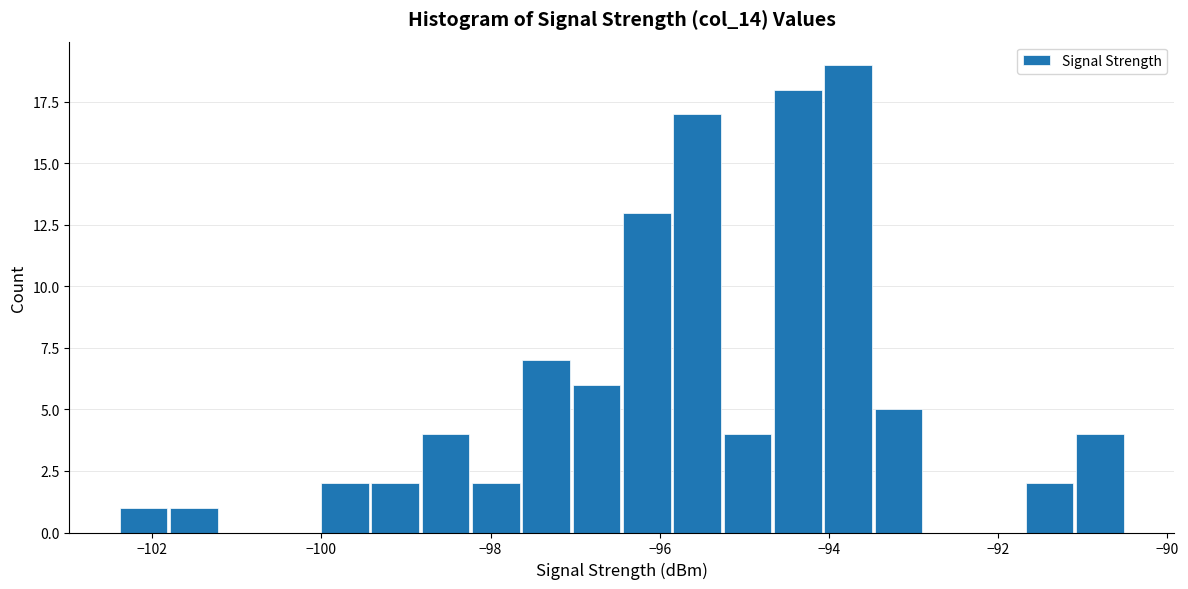

Read against the x-axis, roughly where is the centre of the tallest bar?

-93.8